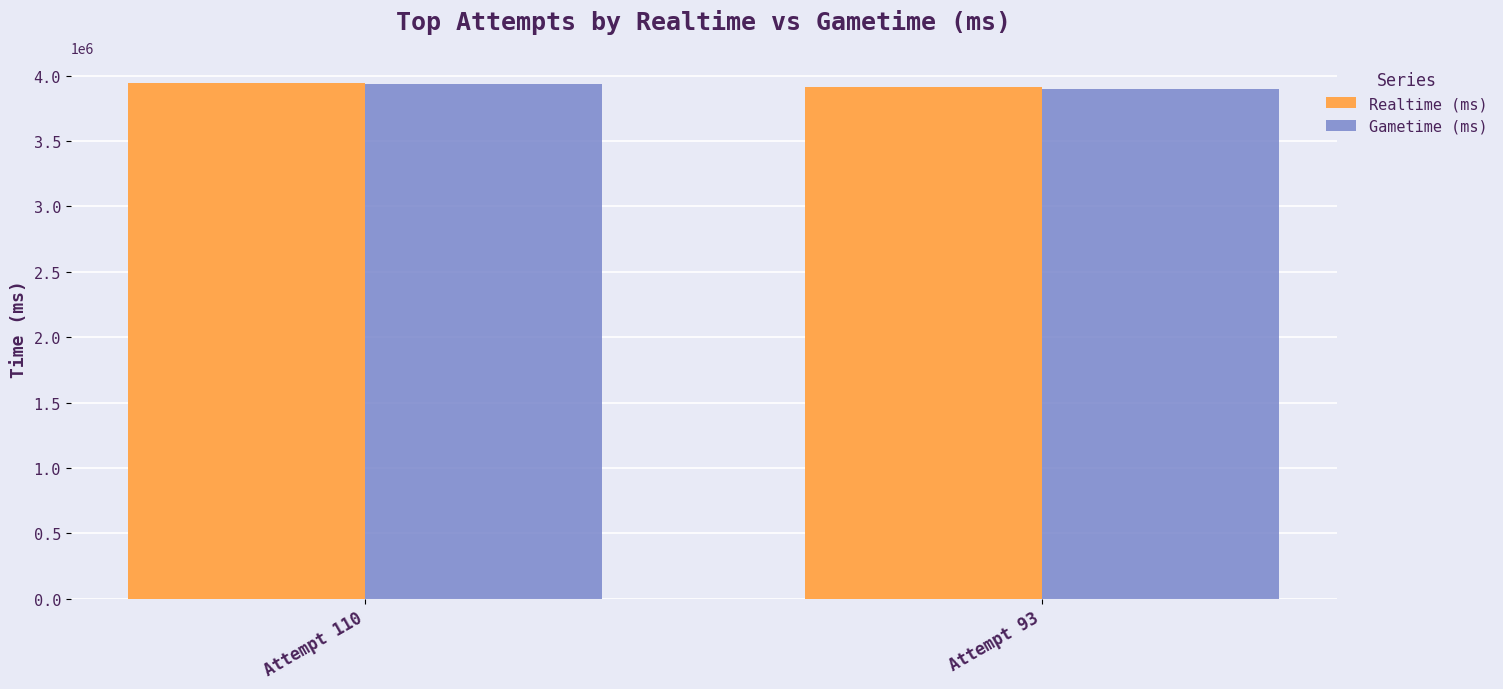

At which label does Gametime (ms) reach its peak?

Attempt 110